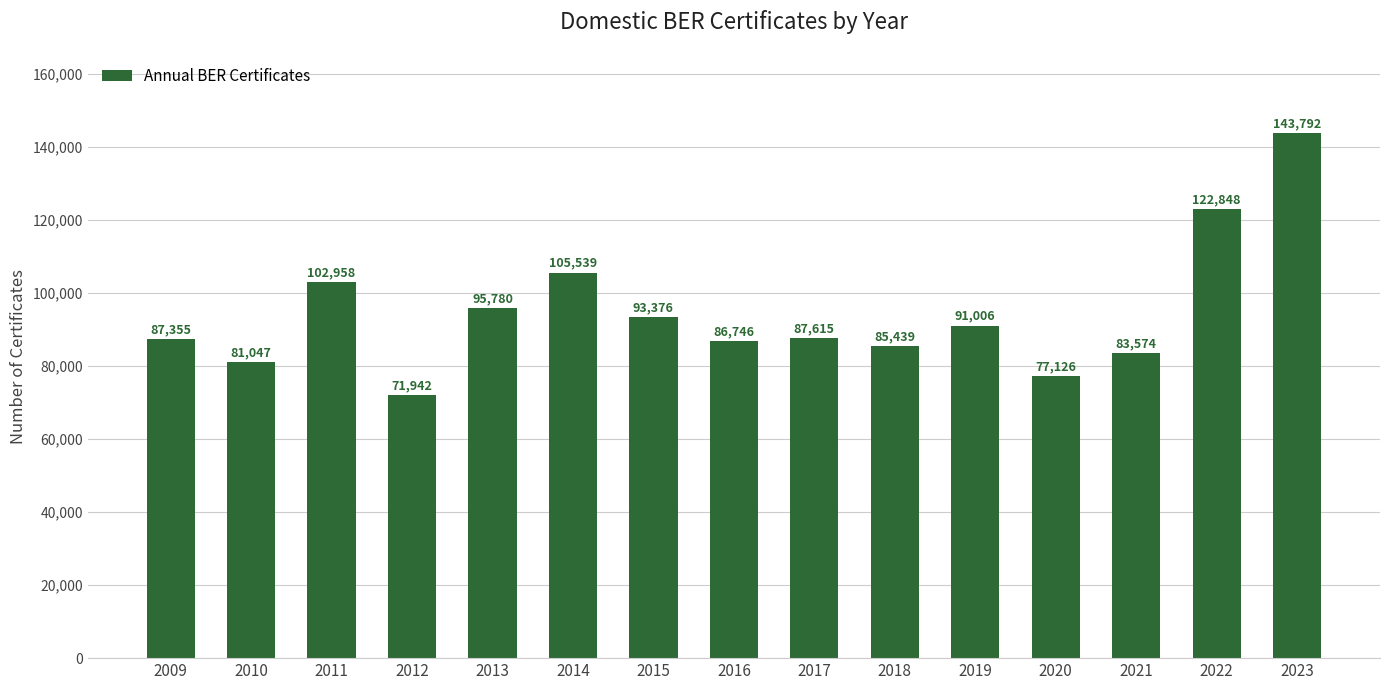

What is the change in value from 2012 to 2016?

+14804